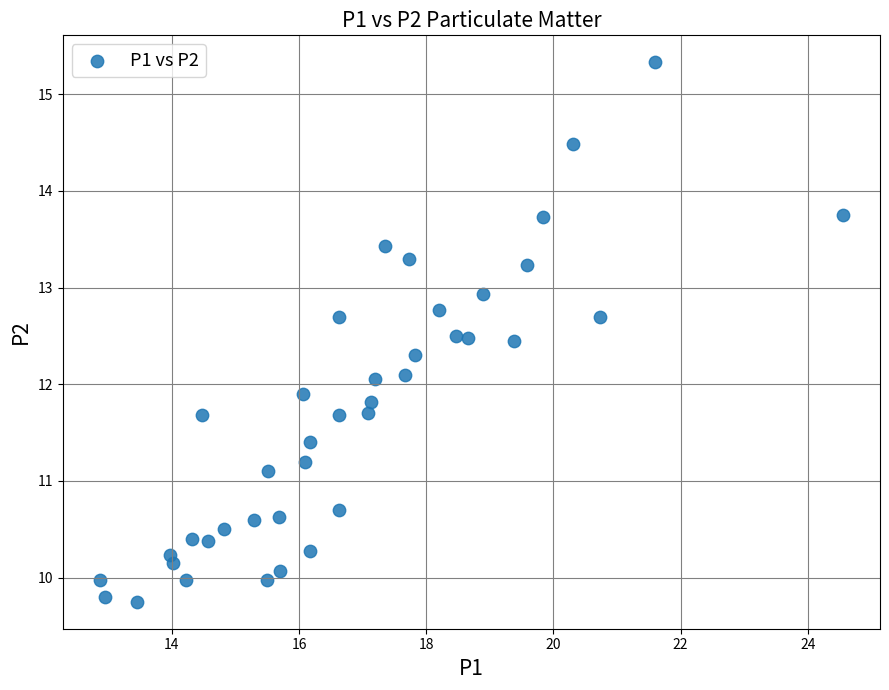

What is the range of X values (max minus min)?

11.7